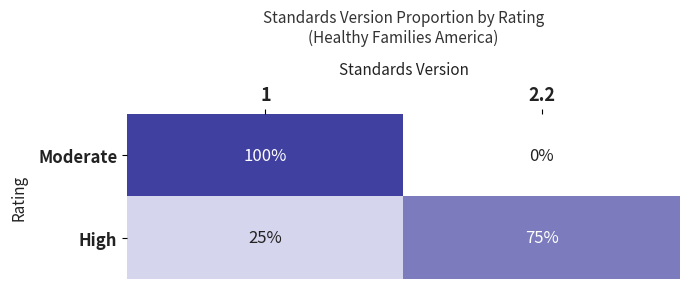

Reading left to right, transcribe all the data shown in this chart.

Moderate: 100	0
High: 25	75